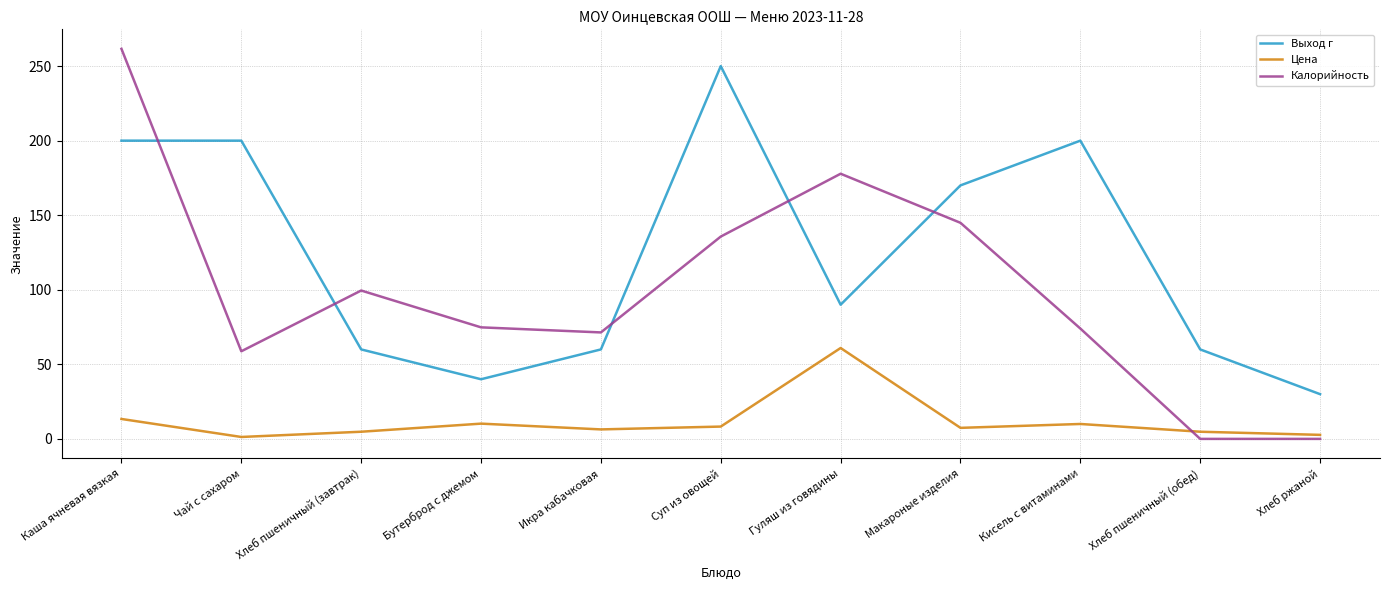

What is the difference between the highest and lowest values at Каша ячневая вязкая?

248.2